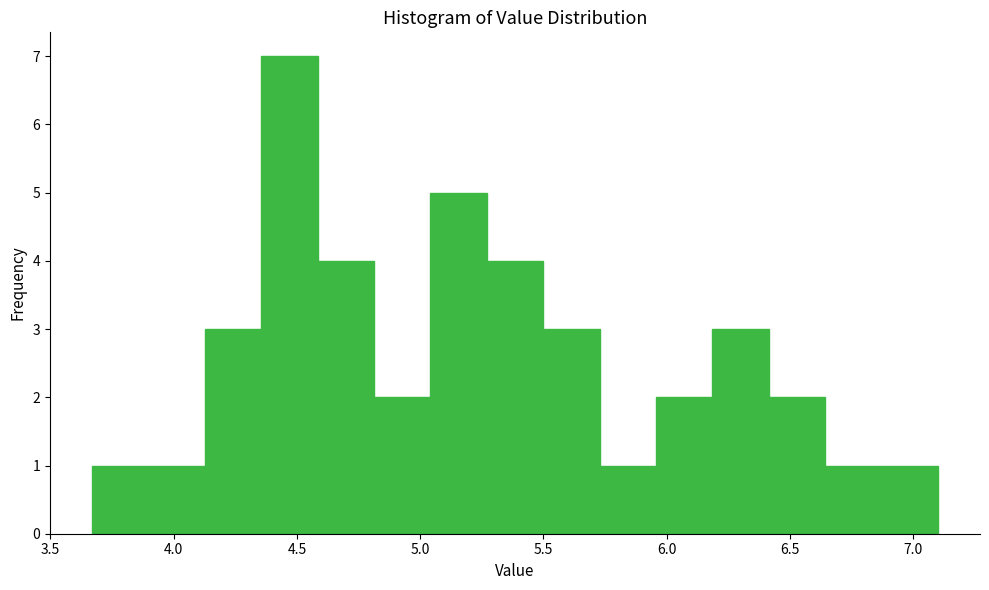

What is the height of the bar covering 6.65 to 6.85 on the x-axis? Neither the bar edges nor the heights are printed on the chart, so give them approximately, as read against the axes.

1